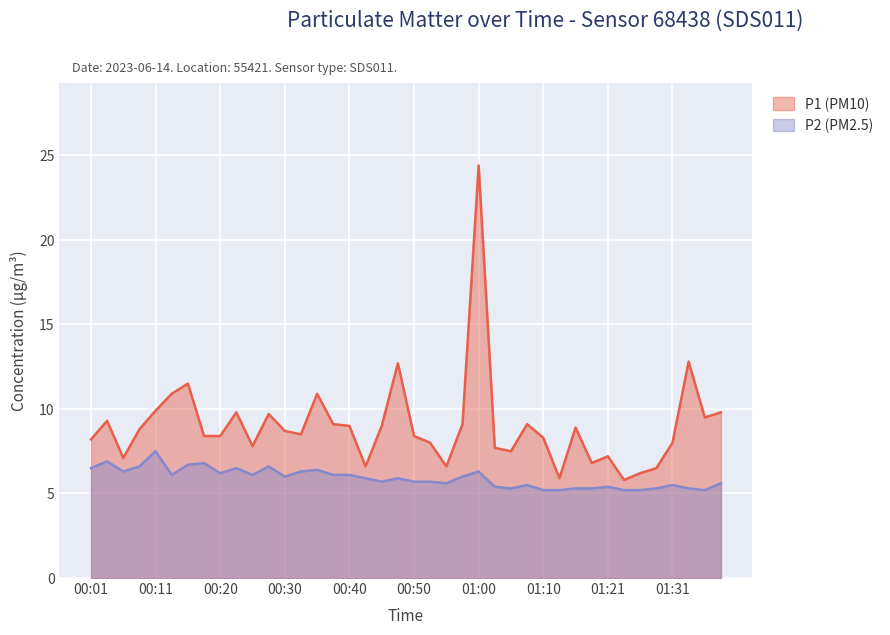

Which series has the largest range (max minus min)?

P1 (PM10)